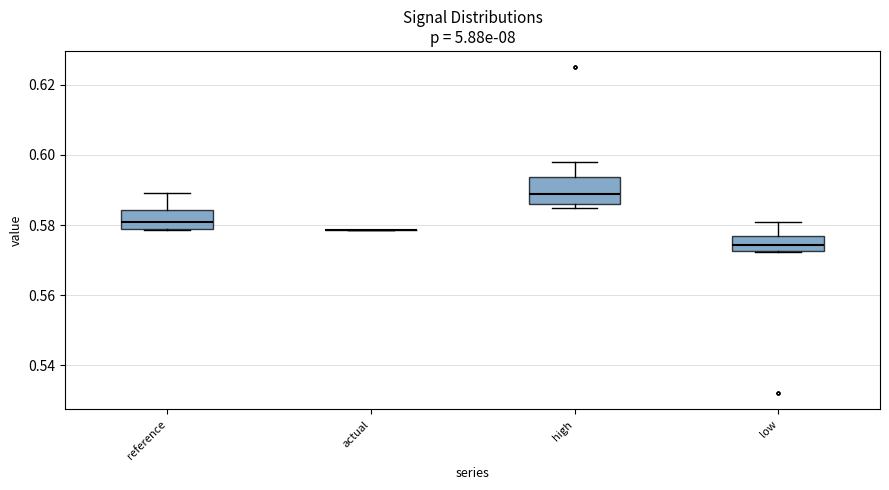

Reading left to right, read every box against the y-axis: the position of its median line, the range the box covers, and the ends of its whiskers. The values are not printed on the chart, so give them approximately, as read against the axis.

reference: median 0.580 (inside the box), box 0.580 to 0.584, whiskers 0.578 to 0.590
actual: box collapsed to a line at 0.578, whiskers 0.578 to 0.578
high: median 0.588, box 0.586 to 0.594, whiskers 0.584 to 0.598
low: median 0.574, box 0.572 to 0.576, whiskers 0.572 to 0.580